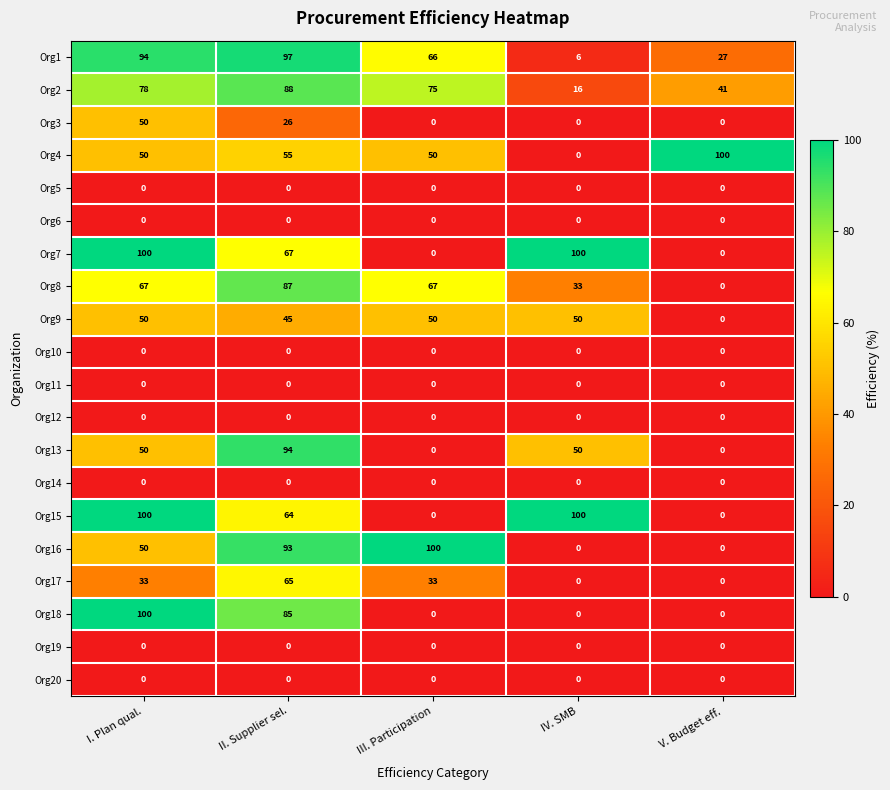

What is the total value across all series at II. Supplier sel.?

866